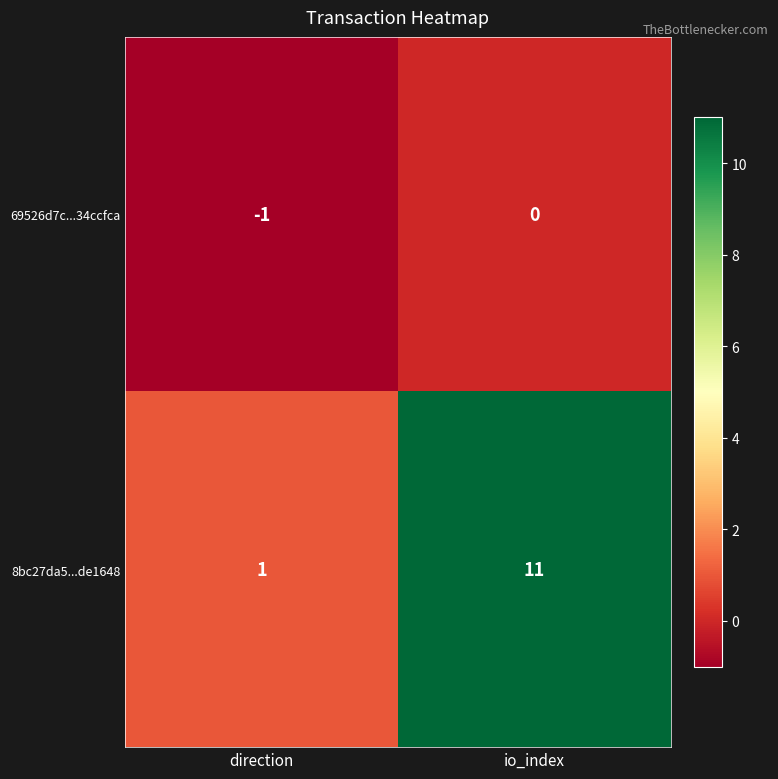

List the series in order of their overall mean, lowest first.

69526d7c...34ccfca, 8bc27da5...de1648